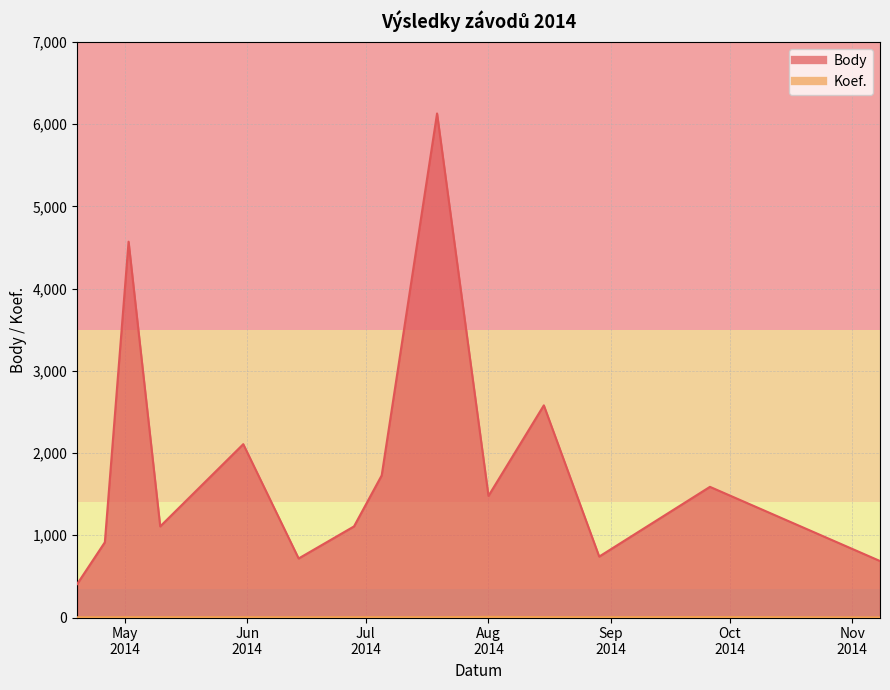

Rank the series at Aug 2014 from lowest to highest value.

Koef., Body